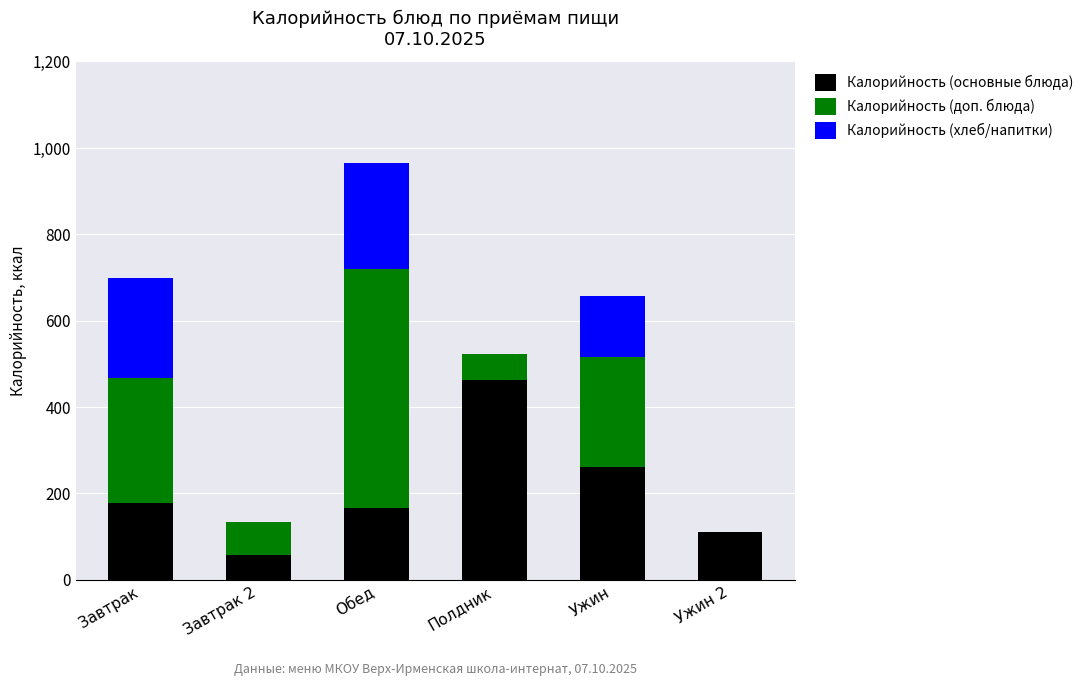

Reading left to right, transcribe the values for Калорийность (основные блюда).

Завтрак=178.8	Завтрак 2=57.7	Обед=166.4	Полдник=463.1	Ужин=261.4	Ужин 2=110.3